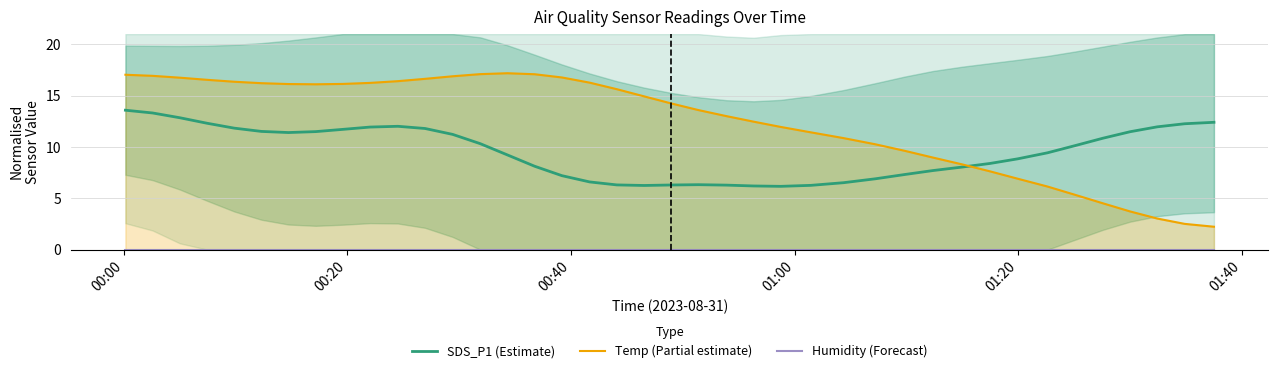

Which series has the largest total across all categories?

Temp (Partial estimate)